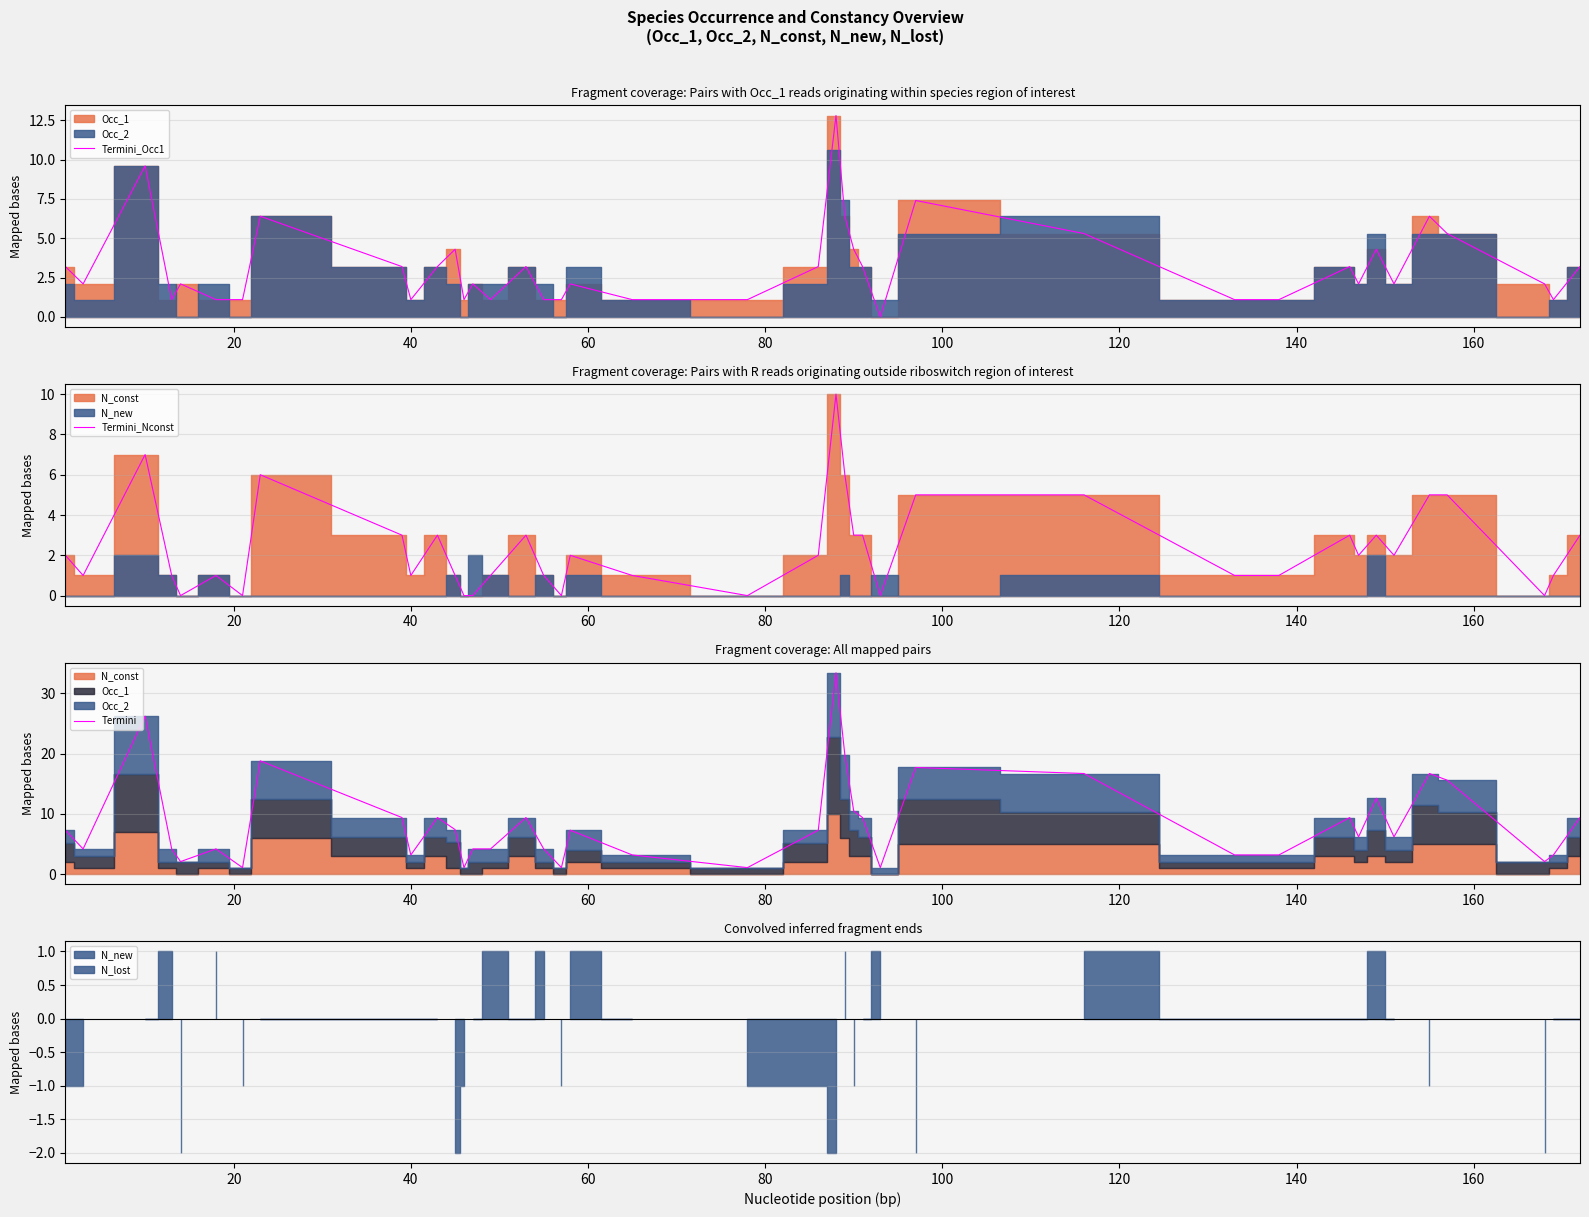

How many data points in Termini_Occ1 are above 2?

26